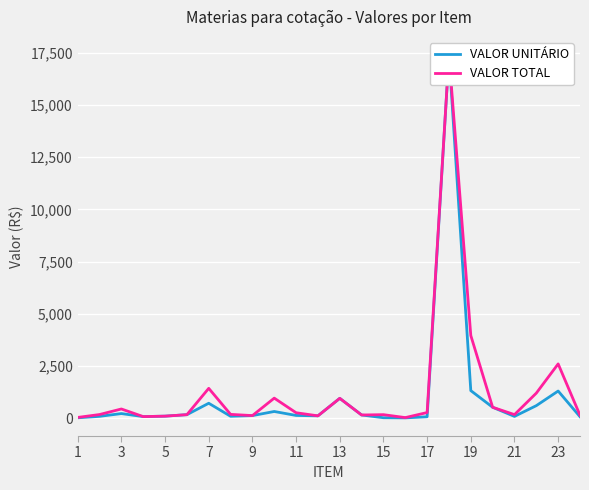

Between 21 and 23, which series saw the biggest shift?

VALOR TOTAL